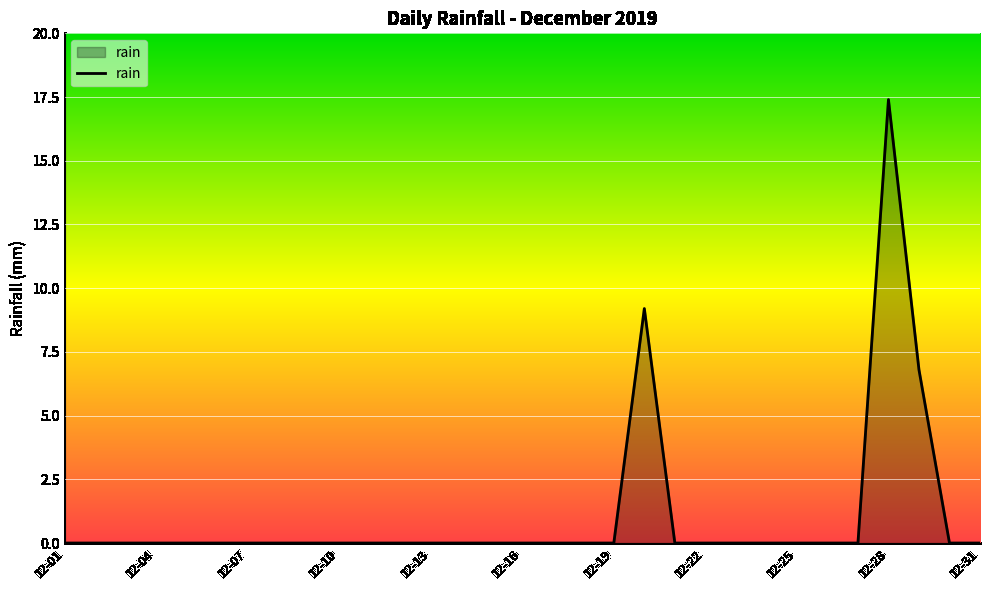

What is the difference between the maximum and minimum values?

17.4